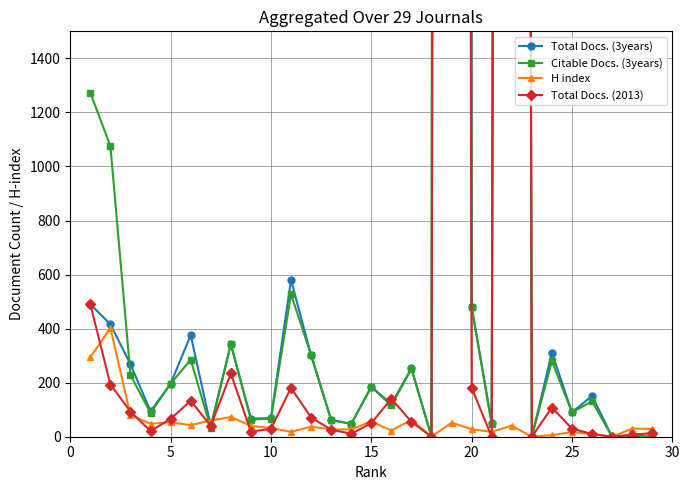

In H index, how many points are lower than both neighbors (excluding endpoints)?

8